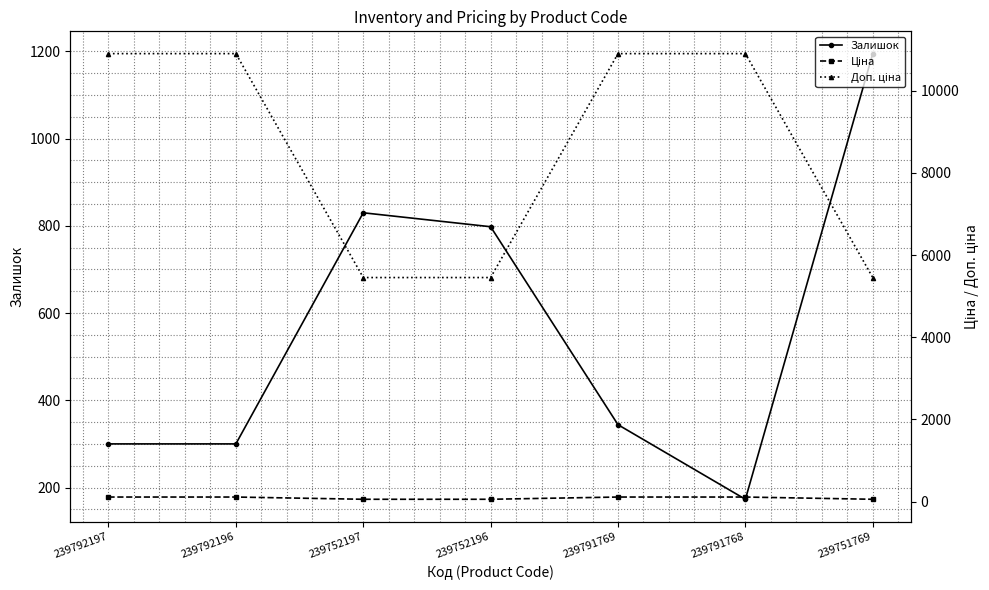

At which label does Доп. ціна reach its minimum?

239752197